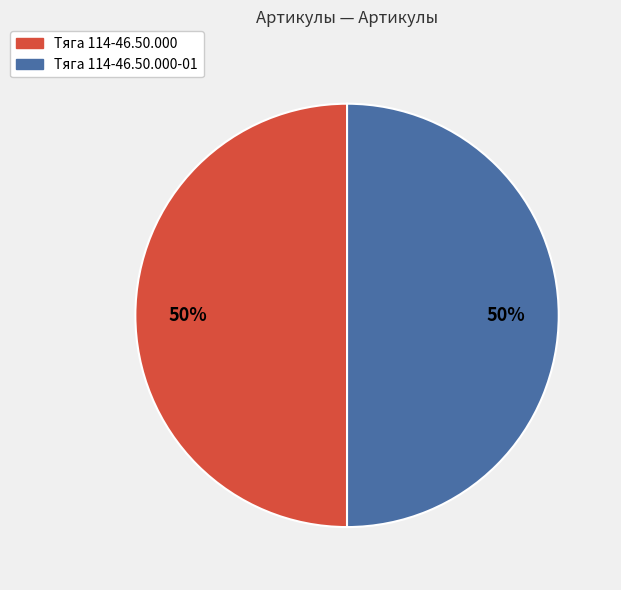

To the nearest percent, what percentage of the pie is Тяга 114-46.50.000-01?

50%